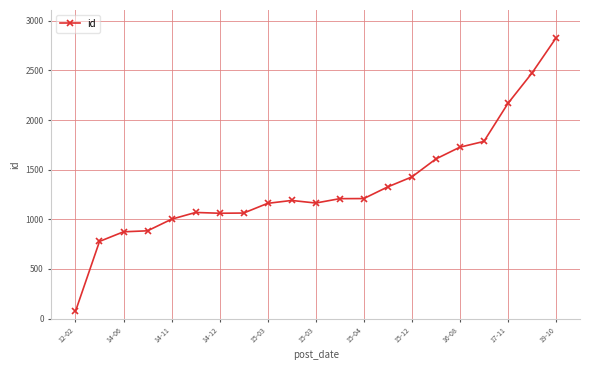

What is the greatest value displayed?

2827